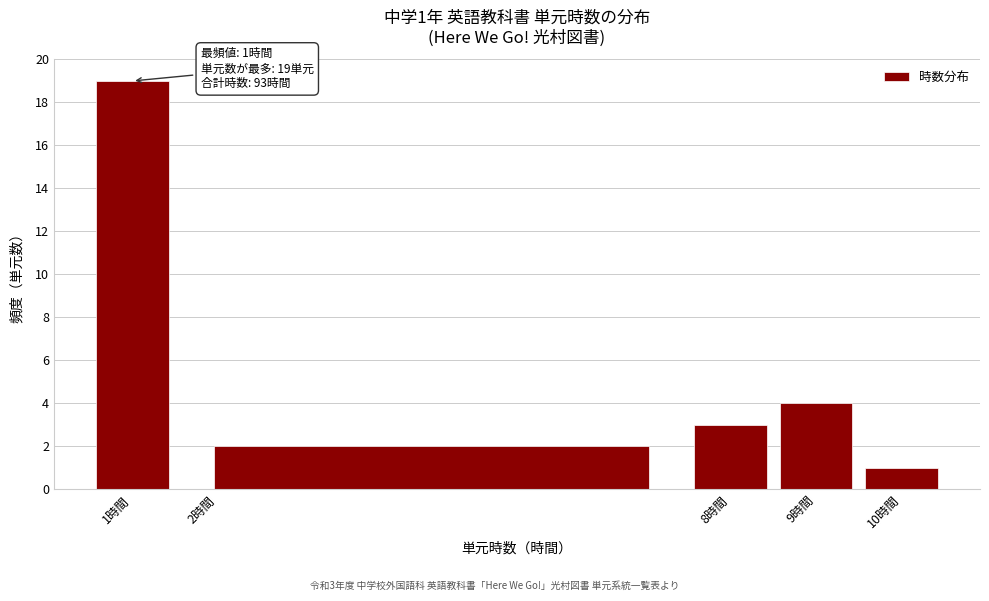

Which range on the x-axis has the tallest bar?

0.5 to 1.5